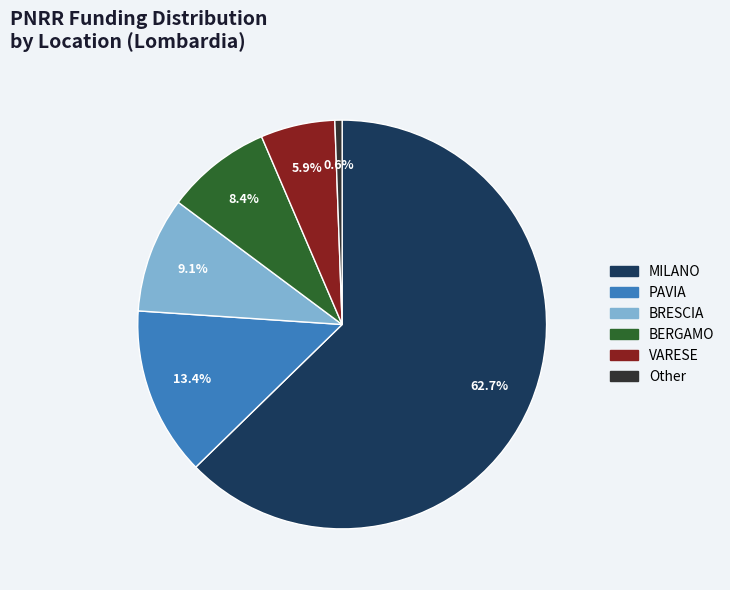

Between BERGAMO and VARESE, which is larger?

BERGAMO